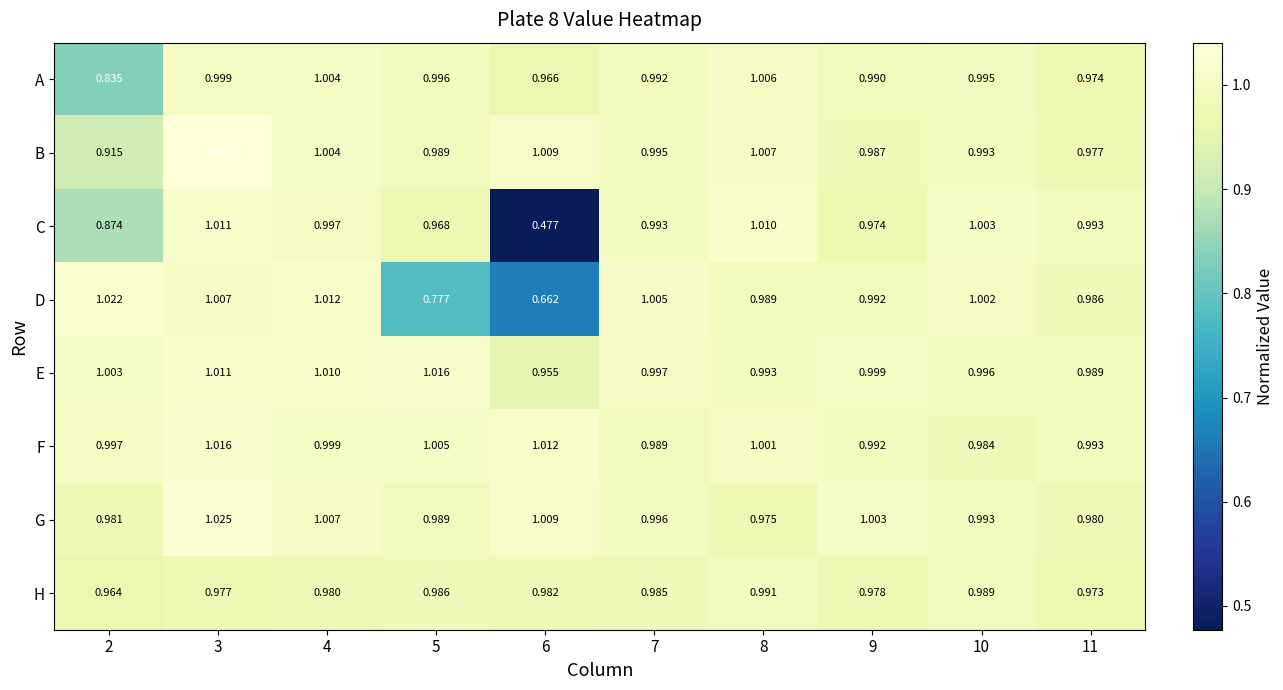

Is the value of D at 3 greater than the value of G at 11?

Yes